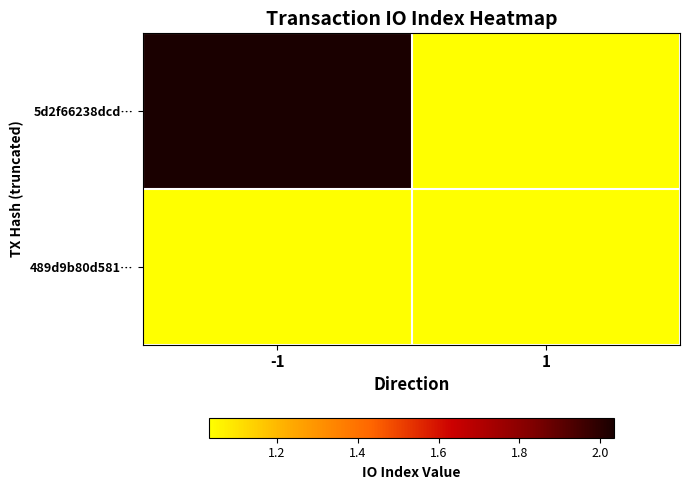

Between -1 and 1, which is larger?

-1